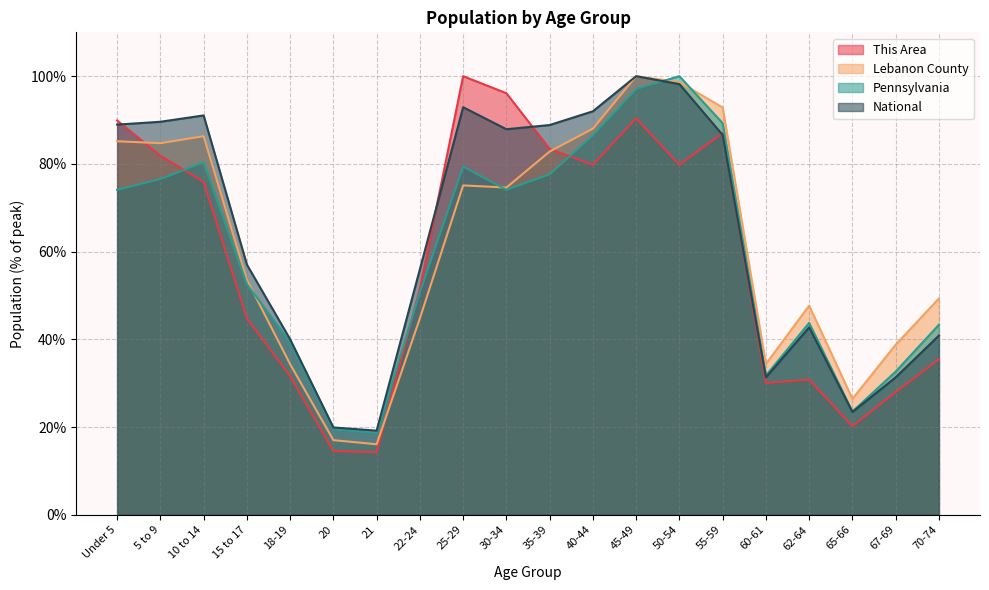

Reading right to left, what are all the values shown in this chart?

This Area: 70-74=35.5	67-69=28.0	65-66=20.2	62-64=30.8	60-61=30.1	55-59=87.0	50-54=79.8	45-49=90.4	40-44=79.8	35-39=83.4	30-34=96.1	25-29=100.0	22-24=51.6	21=14.2	20=14.5	18-19=31.6	15 to 17=44.8	10 to 14=75.9	5 to 9=81.9	Under 5=89.9
Lebanon County: 70-74=49.3	67-69=38.8	65-66=26.4	62-64=47.7	60-61=34.4	55-59=92.8	50-54=98.7	45-49=100.0	40-44=88.0	35-39=82.8	30-34=74.6	25-29=75.1	22-24=44.8	21=16.1	20=17.0	18-19=34.3	15 to 17=53.6	10 to 14=86.3	5 to 9=84.7	Under 5=85.2
Pennsylvania: 70-74=43.3	67-69=32.6	65-66=23.5	62-64=43.7	60-61=31.7	55-59=89.3	50-54=100.0	45-49=97.1	40-44=86.5	35-39=77.6	30-34=74.1	25-29=79.4	22-24=50.7	21=18.6	20=19.5	18-19=39.3	15 to 17=52.6	10 to 14=80.3	5 to 9=76.5	Under 5=74.1
National: 70-74=40.9	67-69=31.3	65-66=23.4	62-64=42.7	60-61=31.3	55-59=86.6	50-54=98.2	45-49=100.0	40-44=92.0	35-39=88.9	30-34=87.9	25-29=92.9	22-24=56.0	21=19.2	20=19.9	18-19=40.0	15 to 17=57.0	10 to 14=91.1	5 to 9=89.6	Under 5=89.0